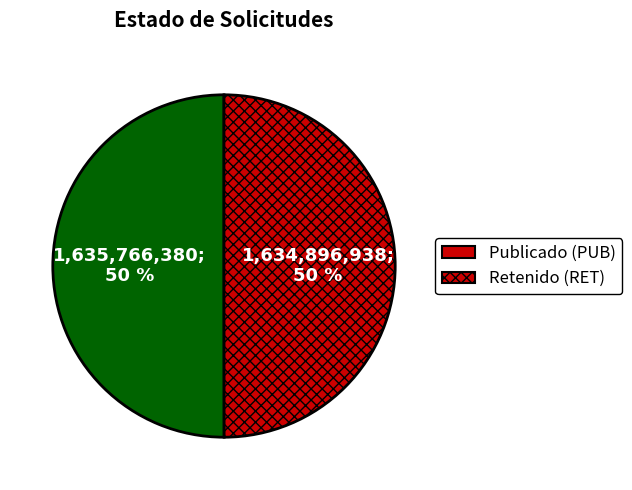

How many segments does this pie chart have?

2